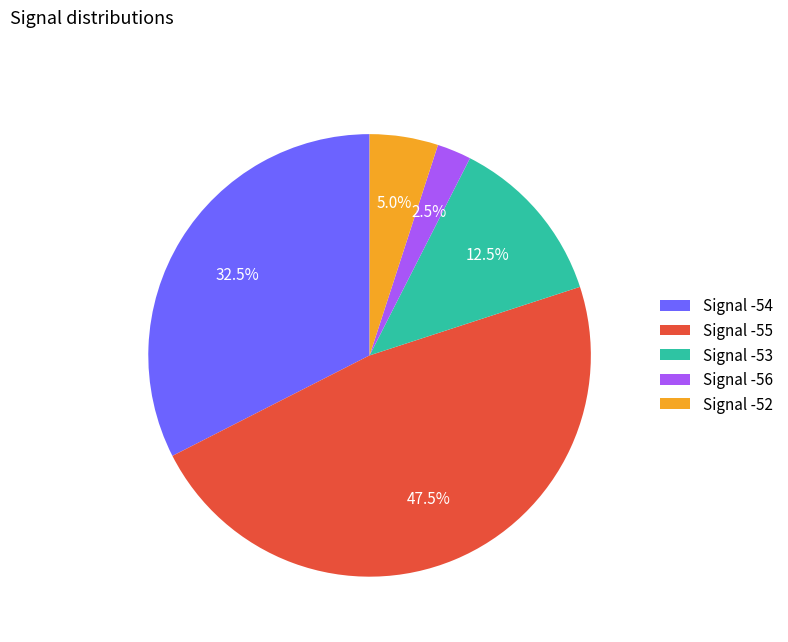

Which slice is the largest?

Signal -55